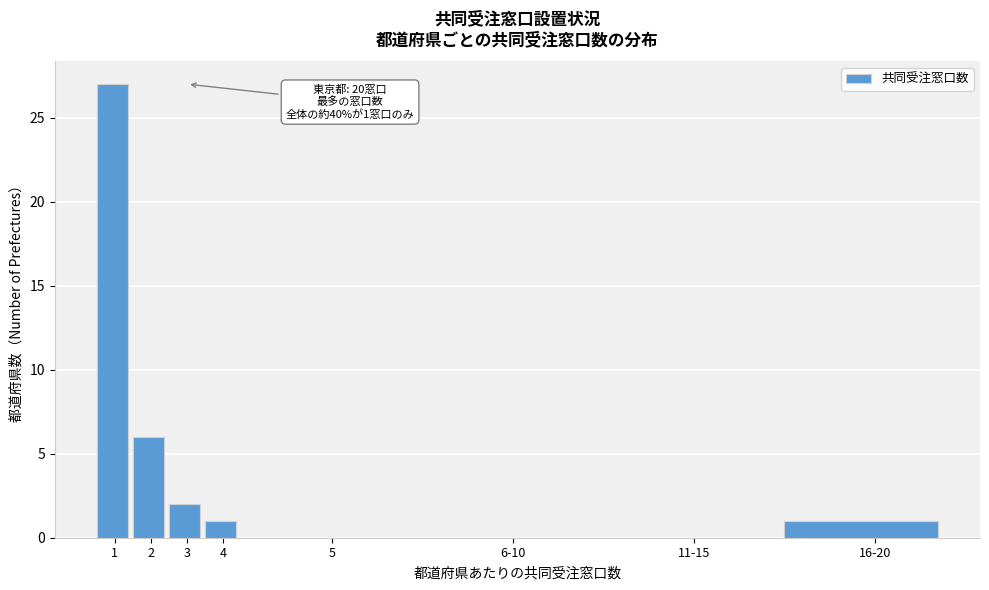

Reading left to right, list all the values displayed in this chart.

1=27	2=6	3=2	4=1	5=0	6-10=0	11-15=0	16-20=1